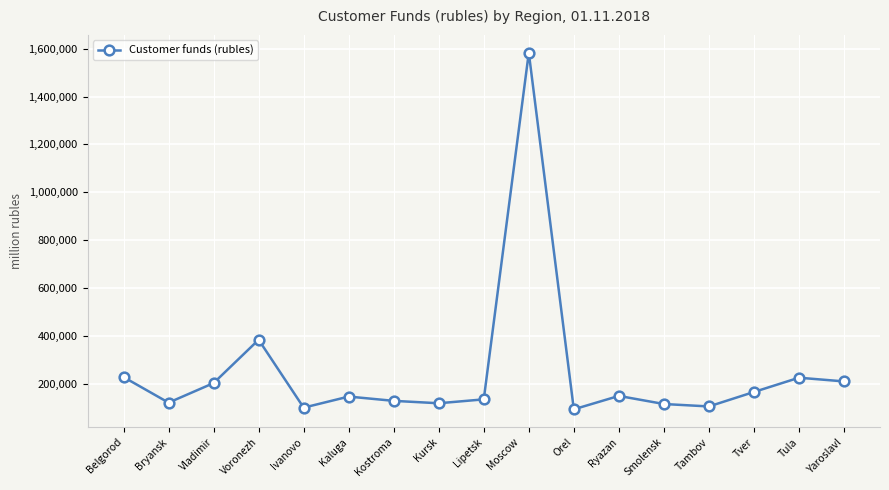

How many points are higher than both their immediate neighbors (excluding endpoints)?

5